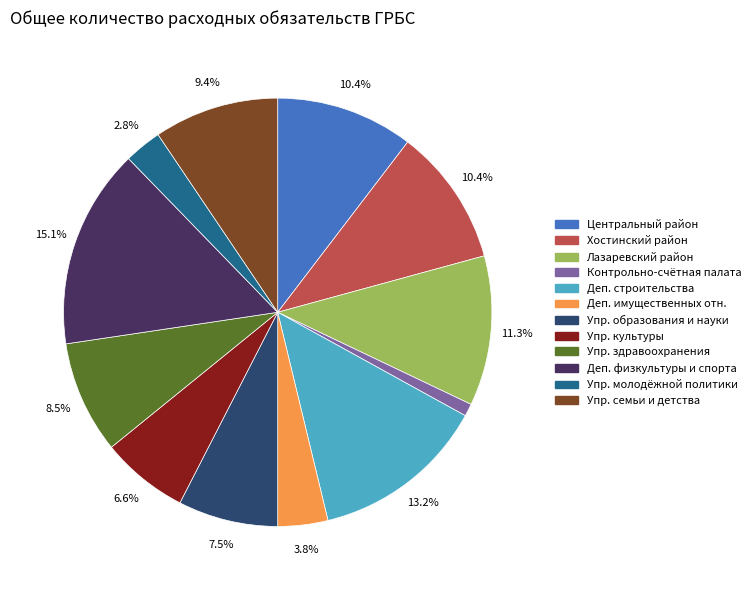

Is there any slice that represents more than half of the pie?

No